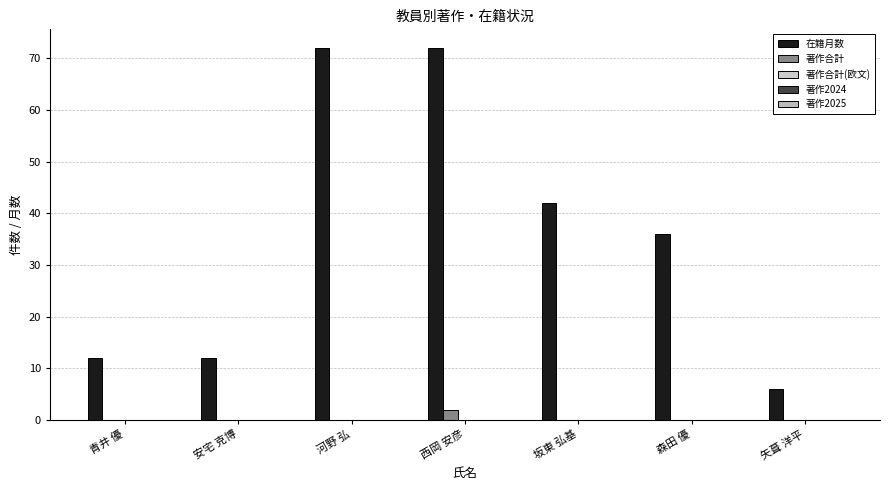

Rank the series at 森田 優 from lowest to highest value.

著作合計, 著作合計(欧文), 著作2024, 著作2025, 在籍月数